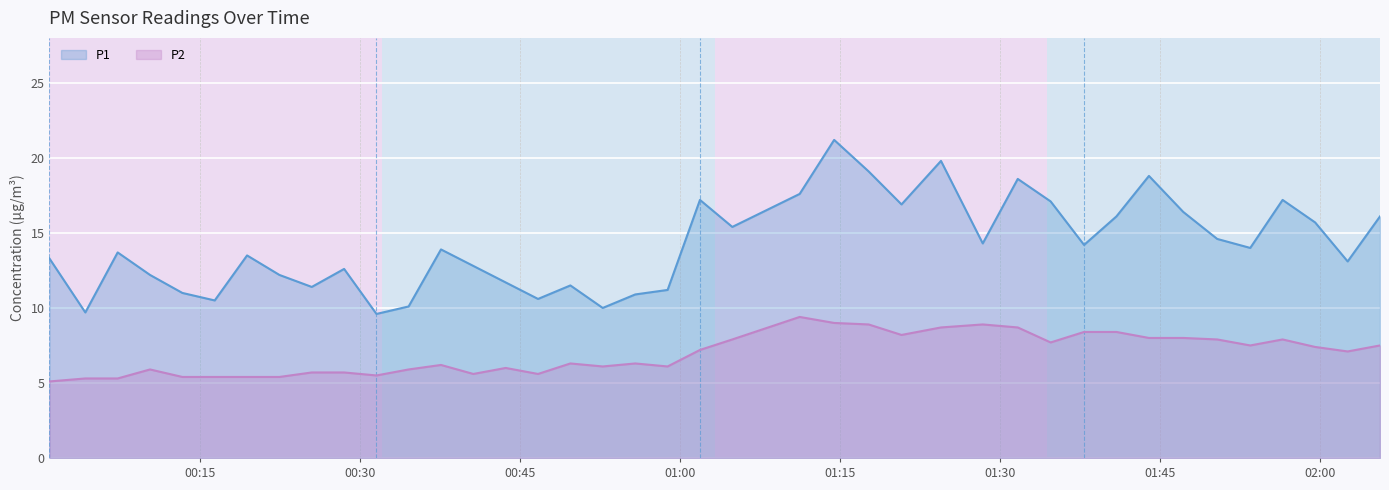

Rank the series by their maximum value, from lowest to highest.

P2, P1